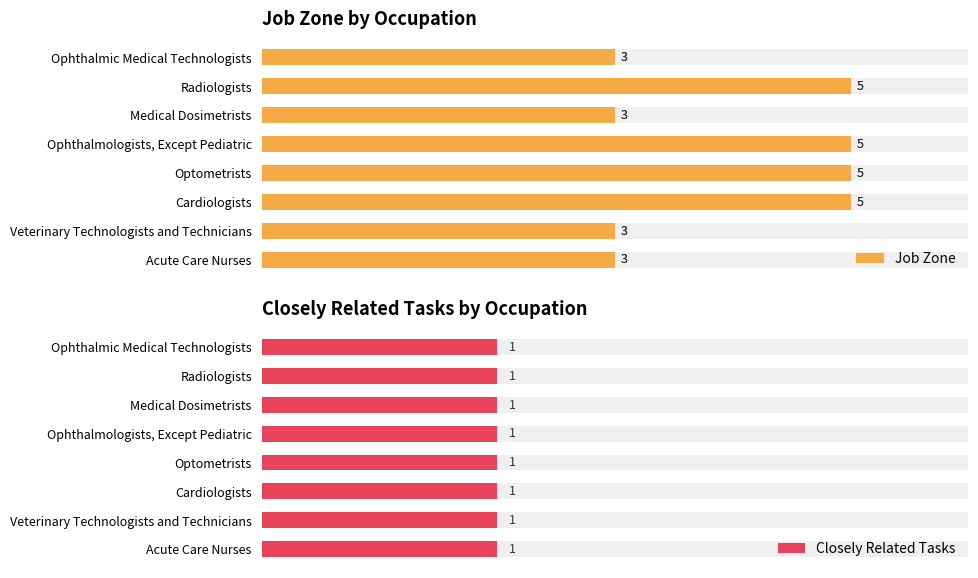

What is the value of the 8th bar from the left?

3